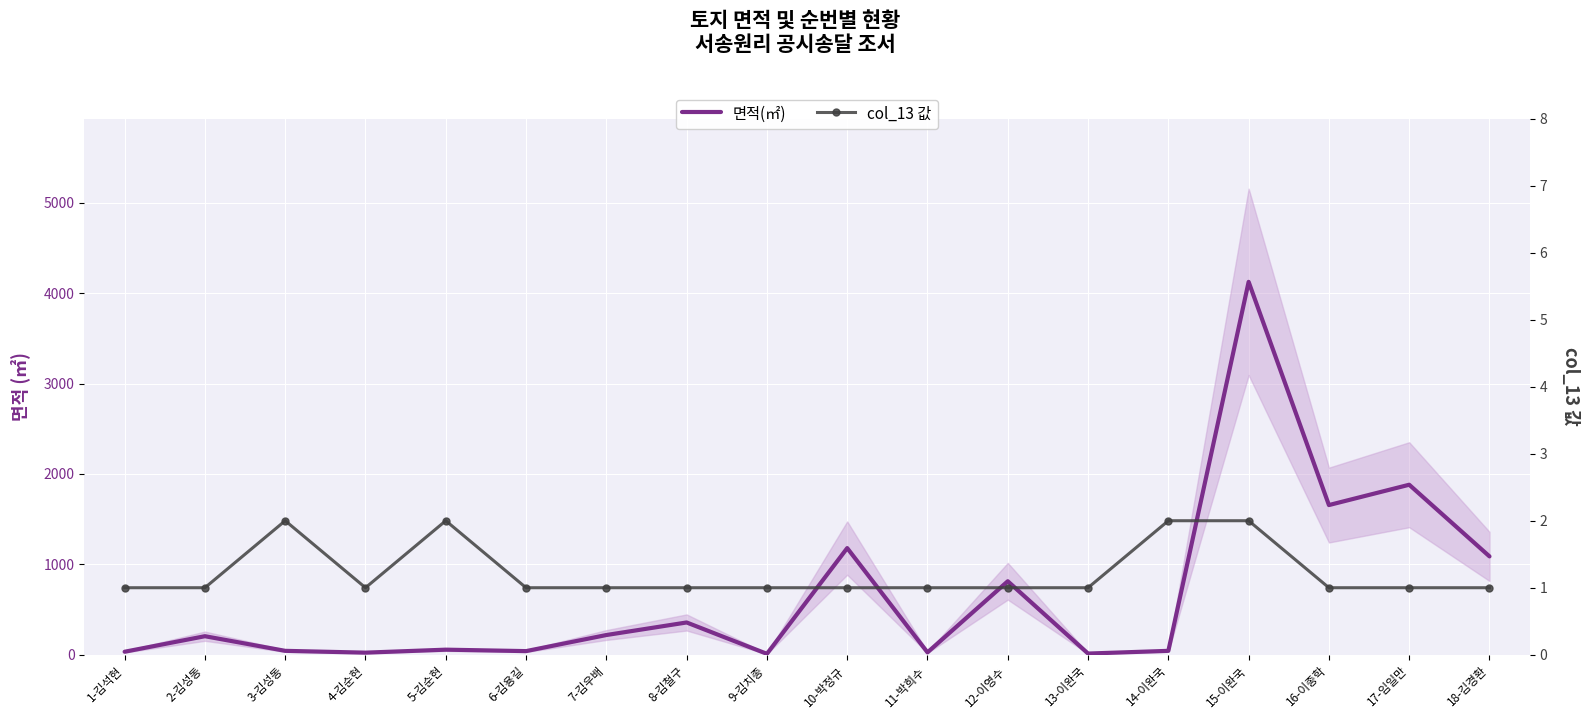

What is the highest value of the col_13 값 series?

2